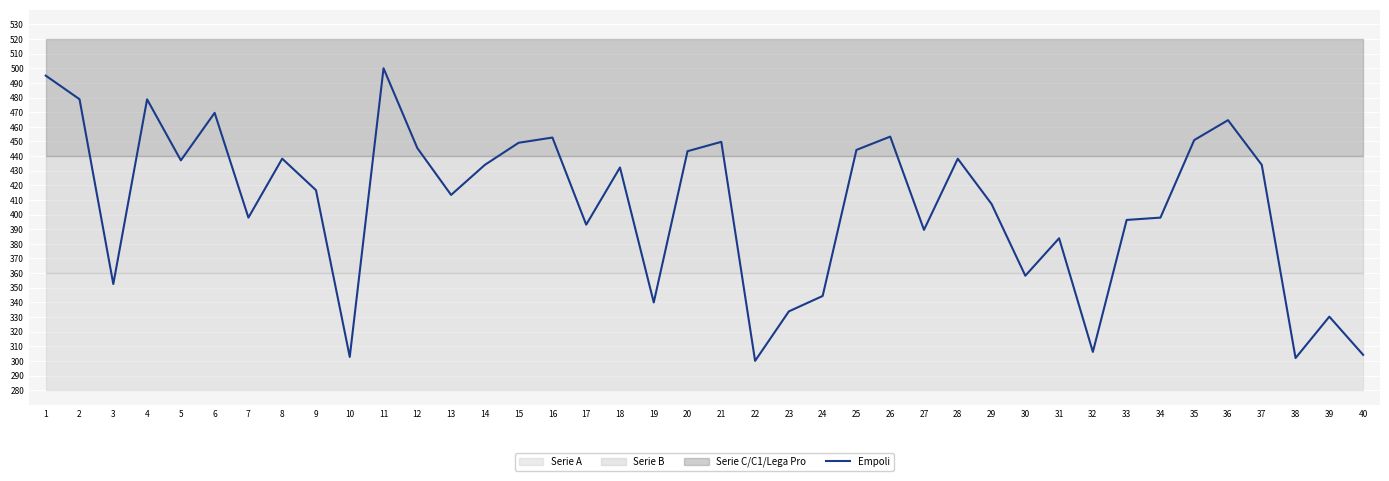

What is the ratio of the value at 17 to the value at 35?

0.9